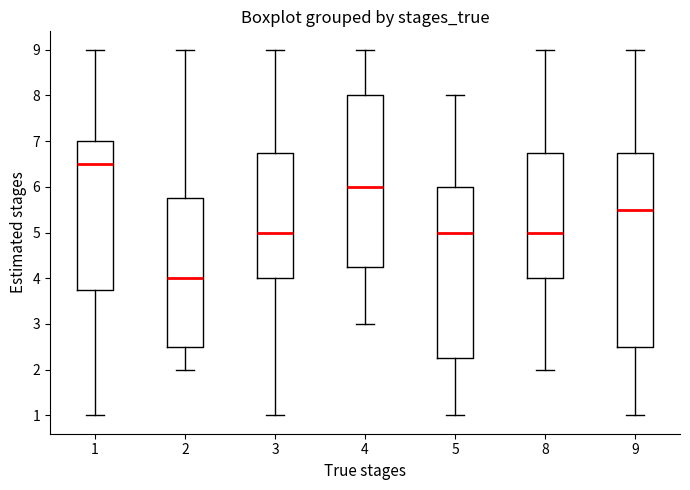

Reading left to right, read every box against the y-axis: the position of its median line, the range the box covers, and the ends of its whiskers. The values are not printed on the chart, so give them approximately, as read against the axis.

1: median 6.5, box 3.8 to 7.0, whiskers 1.0 to 9.0
2: median 4.0, box 2.5 to 5.8, whiskers 2.0 to 9.0
3: median 5.0, box 4.0 to 6.8, whiskers 1.0 to 9.0
4: median 6.0, box 4.3 to 8.0, whiskers 3.0 to 9.0
5: median 5.0, box 2.3 to 6.0, whiskers 1.0 to 8.0
8: median 5.0, box 4.0 to 6.8, whiskers 2.0 to 9.0
9: median 5.5, box 2.5 to 6.8, whiskers 1.0 to 9.0